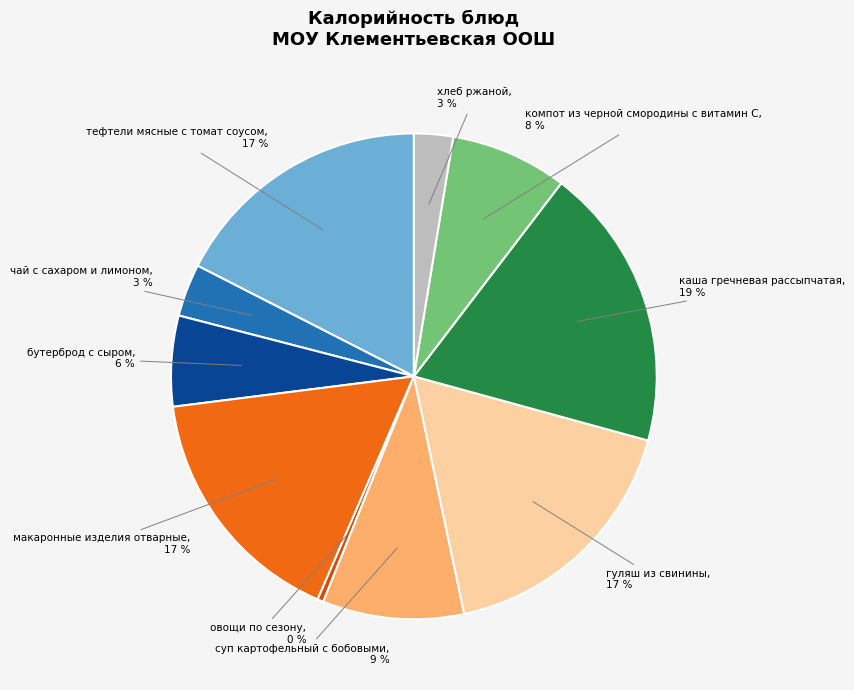

To the nearest percent, what portion does тефтели мясные с томат соусом represent?

17%